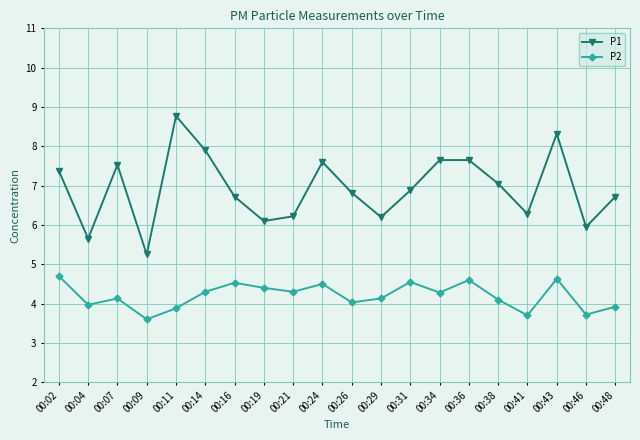

What is the spread (max minus min) of values at 00:02?

2.7